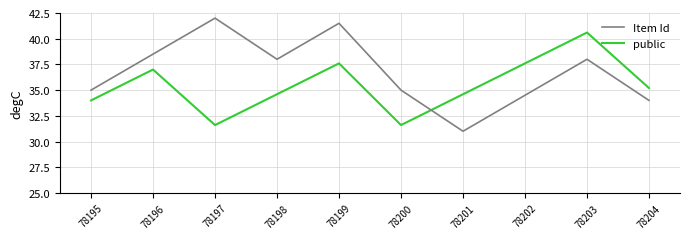

Read the Item Id value at 78197.

42.0